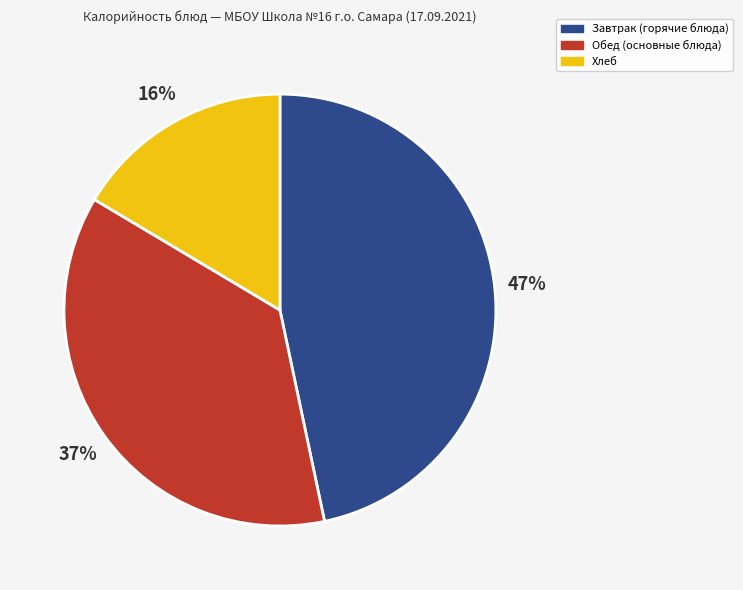

To the nearest percent, what is the average slice percentage?

33%